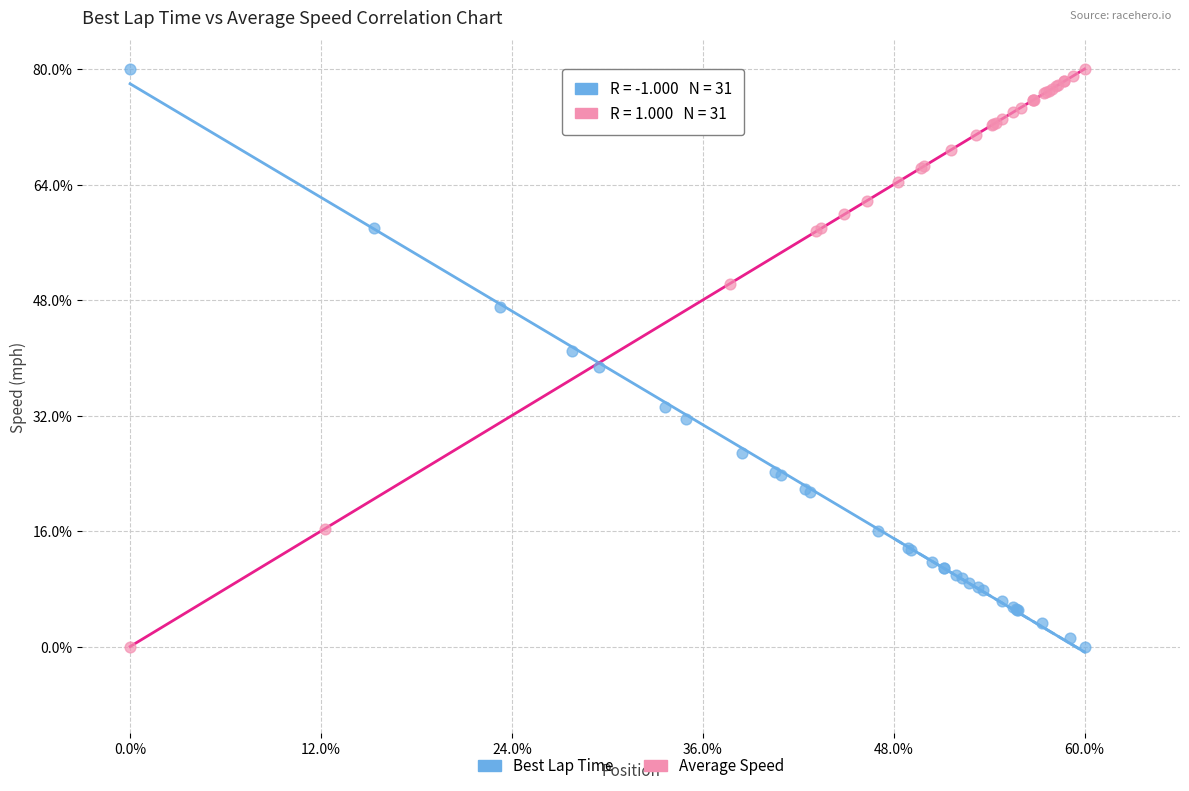

What are all the series names shown in the legend?

Best Lap Time, Average Speed